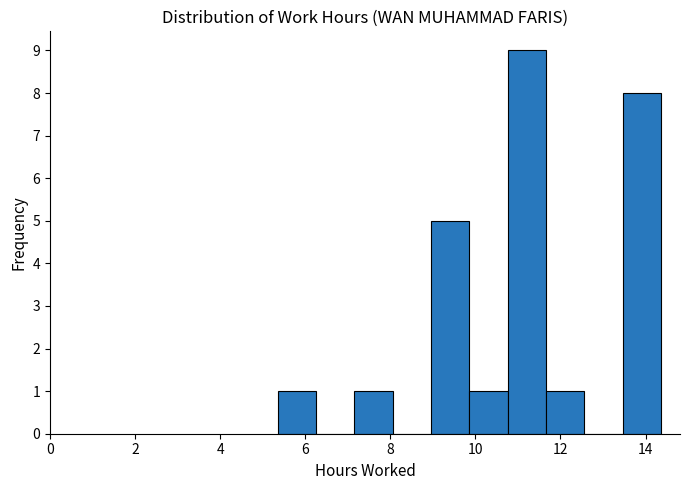

What is the height of the bar covering 11.6 to 12.6 on the x-axis? Neither the bar edges nor the heights are printed on the chart, so give them approximately, as read against the axes.

1